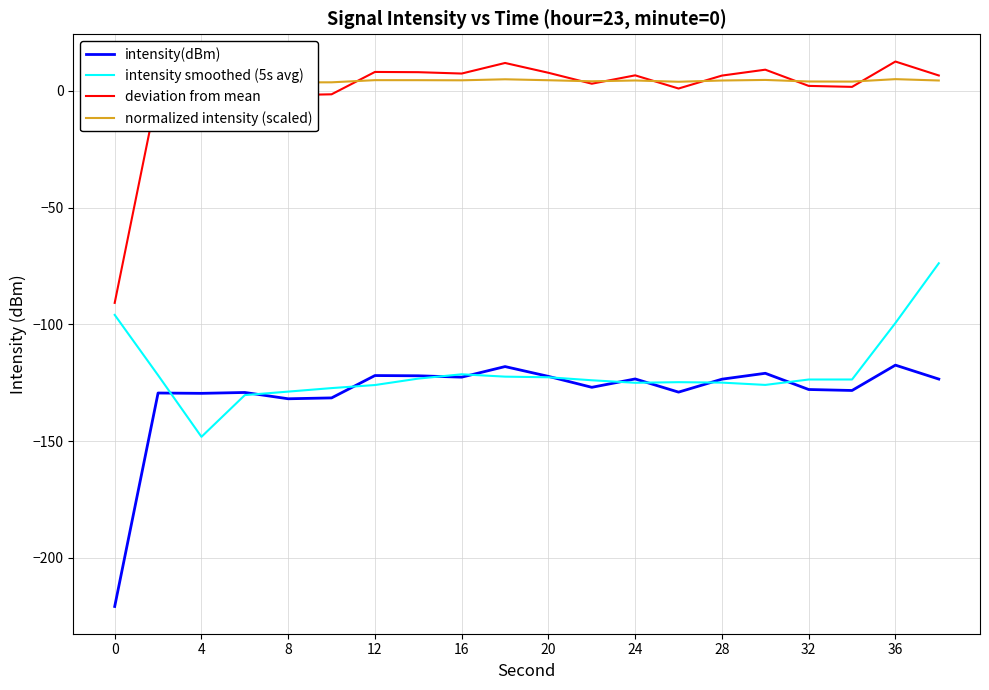

What is the average value of the normalized intensity (scaled) series?

3.8